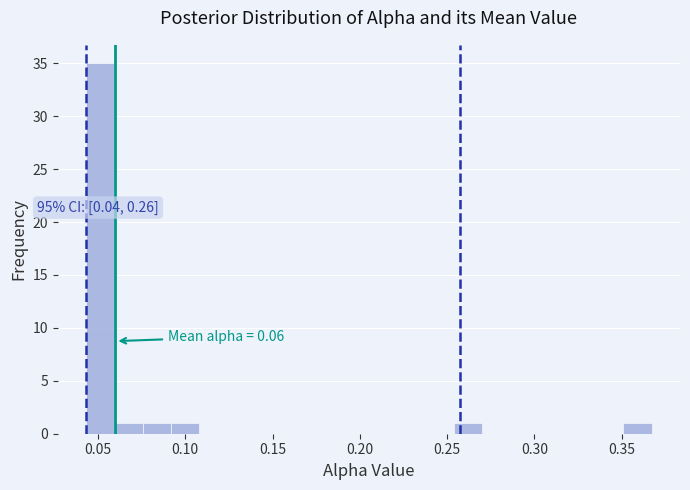

Around what value on the x-axis is the tallest bar? Give the approximate position of its centre, as read against the axis.

0.050